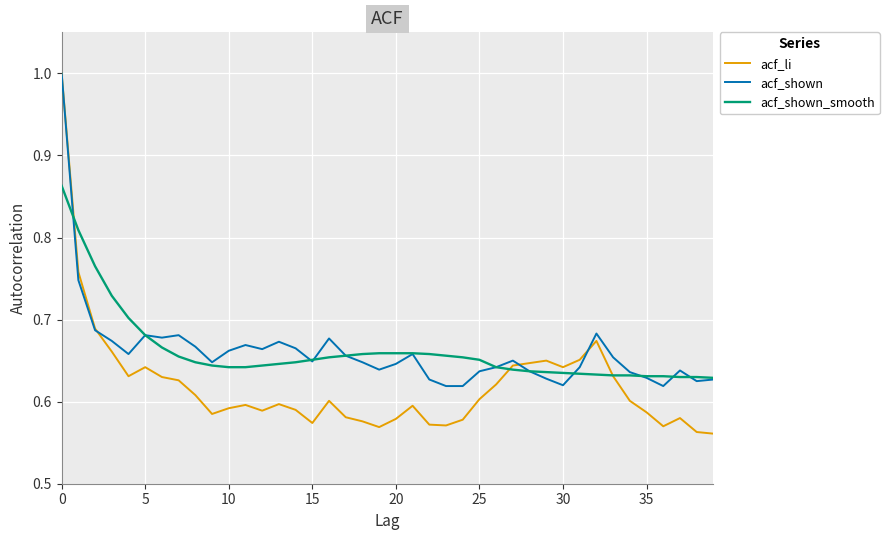

What is the greatest value displayed?

1.0